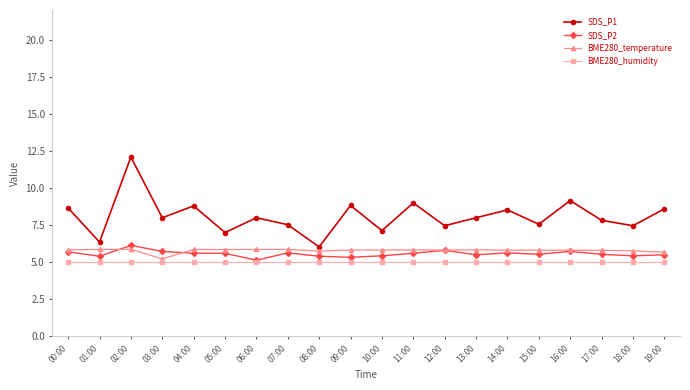

How many data points does each series have?

20